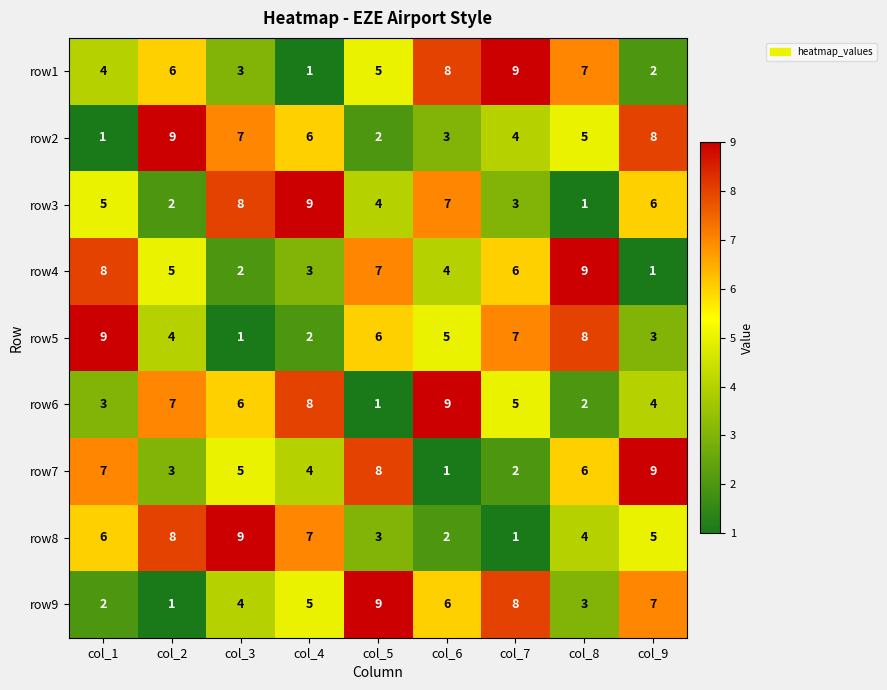

What is the total value across all series at col_1?

45